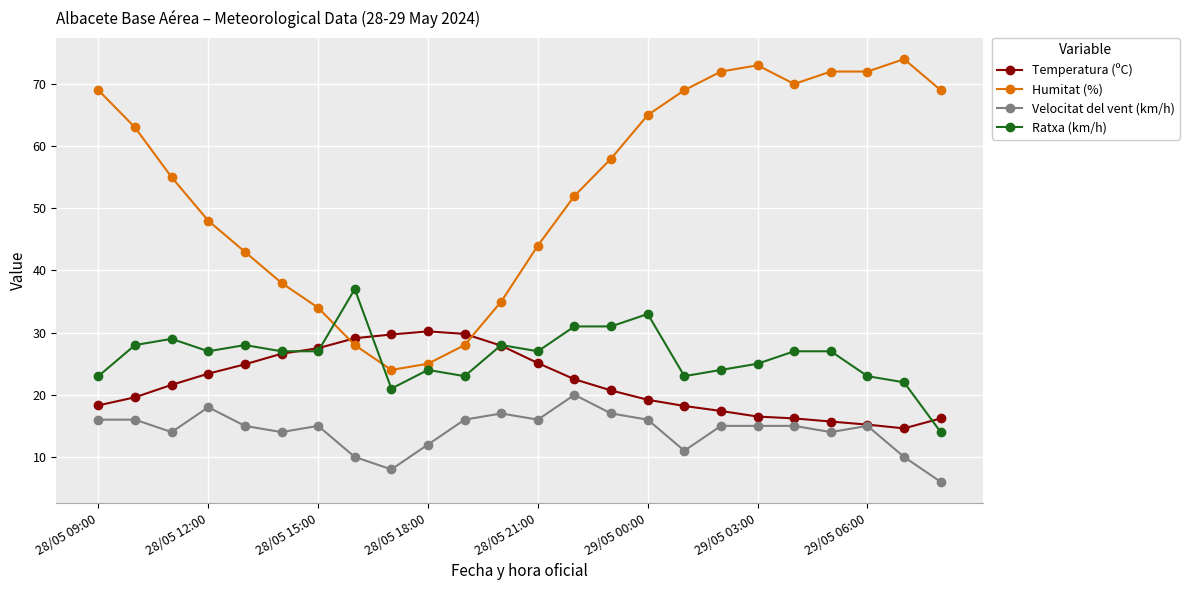

At how many categories does at least one series exceed 9?

24